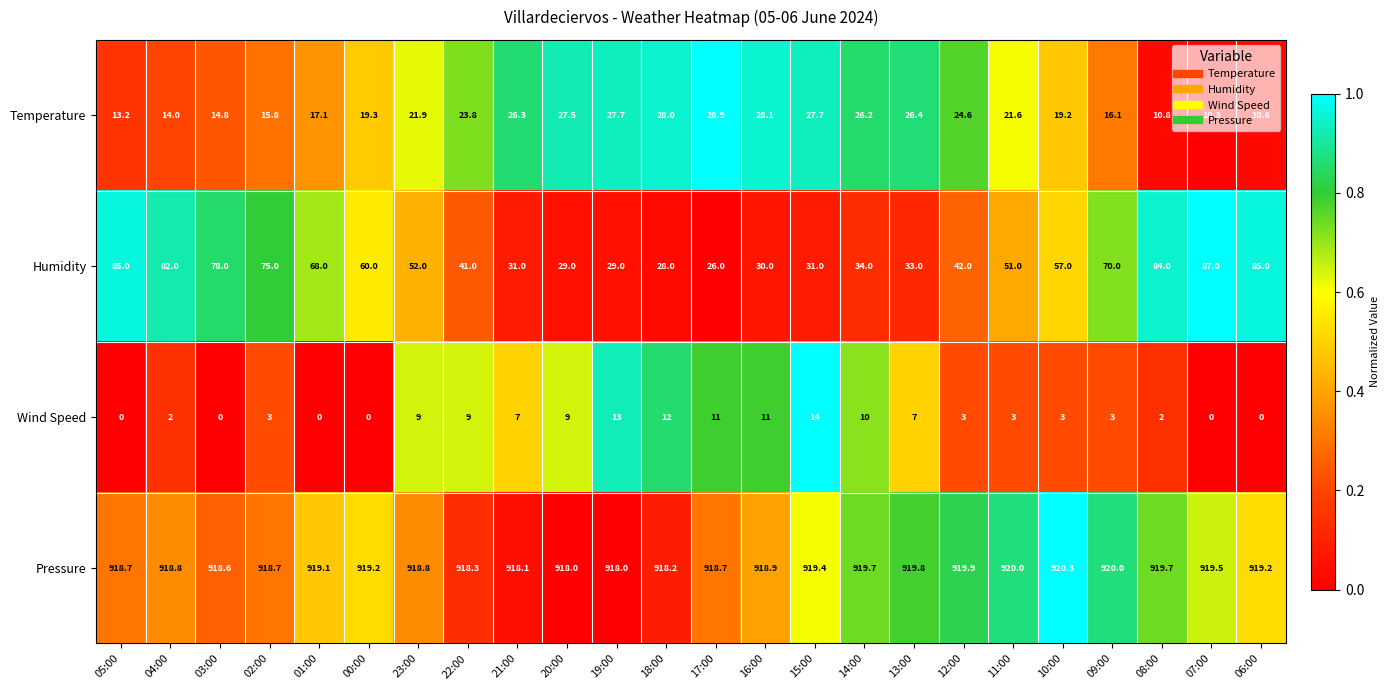

What is the highest value of the Temperature series?

28.9